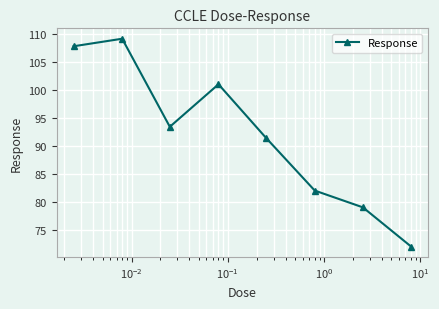

What is the value of the 8th point from the left?

72.0